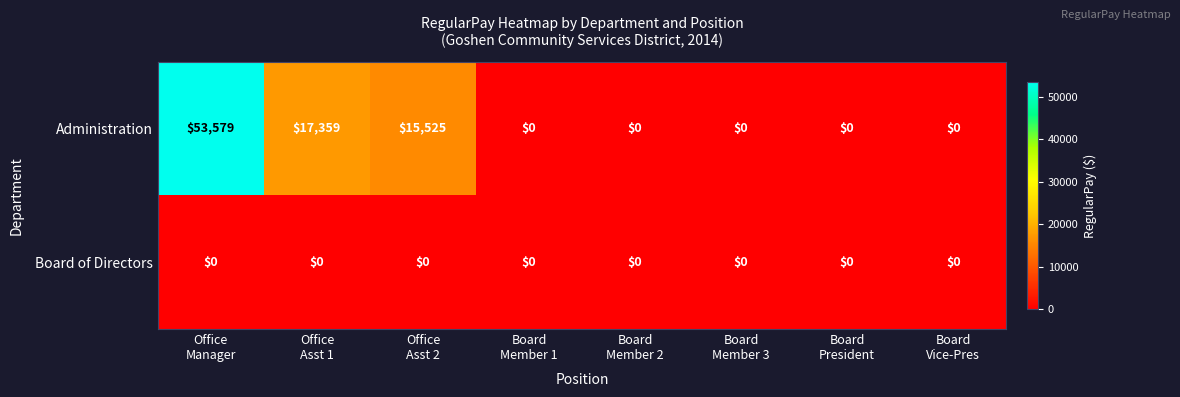

What is the maximum value shown in the chart?

53579